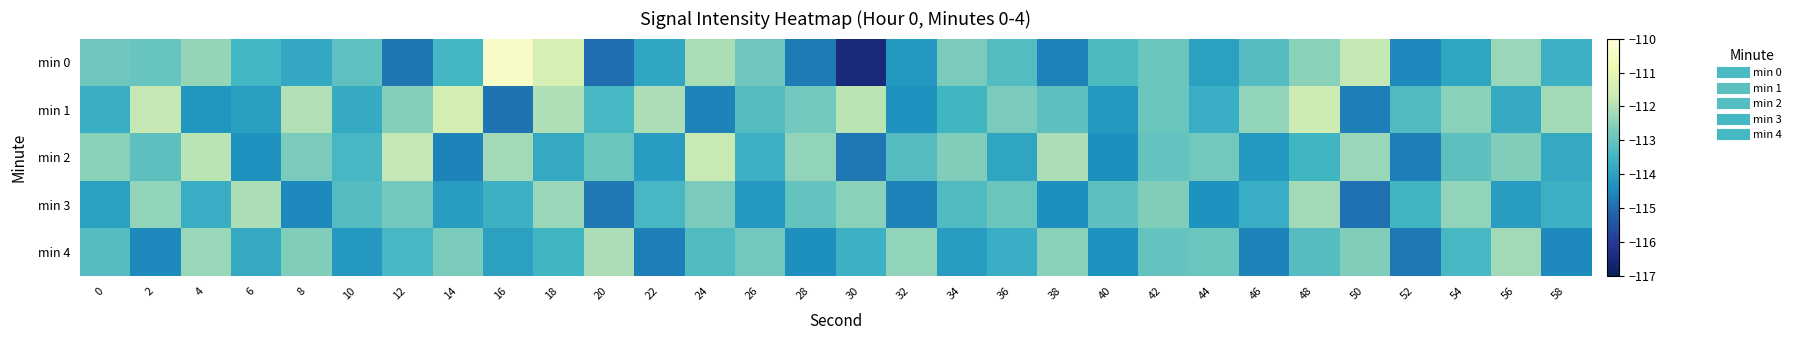

Reading left to right, extract all data points from this chart.

min 0: 0=-112.8	2=-112.9	4=-112.4	6=-113.5	8=-113.8	10=-113.1	12=-114.8	14=-113.5	16=-110.4	18=-111.4	20=-115.0	22=-113.9	24=-112.1	26=-112.8	28=-114.8	30=-116.5	32=-114.2	34=-112.7	36=-113.2	38=-114.6	40=-113.3	42=-112.9	44=-114.0	46=-113.2	48=-112.5	50=-111.8	52=-114.5	54=-113.9	56=-112.3	58=-113.6
min 1: 0=-113.7	2=-111.8	4=-114.2	6=-114.0	8=-112.0	10=-113.8	12=-112.6	14=-111.5	16=-114.9	18=-112.0	20=-113.4	22=-112.1	24=-114.6	26=-113.2	28=-112.8	30=-111.9	32=-114.3	34=-113.5	36=-112.7	38=-113.1	40=-114.2	42=-112.9	44=-113.7	46=-112.4	48=-111.6	50=-114.7	52=-113.3	54=-112.5	56=-113.8	58=-112.2
min 2: 0=-112.5	2=-113.1	4=-111.9	6=-114.3	8=-112.7	10=-113.4	12=-111.8	14=-114.6	16=-112.2	18=-113.8	20=-112.9	22=-114.1	24=-111.7	26=-113.6	28=-112.4	30=-114.8	32=-113.2	34=-112.6	36=-113.9	38=-112.1	40=-114.4	42=-113.0	44=-112.8	46=-114.2	48=-113.5	50=-112.3	52=-114.7	54=-113.1	56=-112.6	58=-113.8
min 3: 0=-114.0	2=-112.4	4=-113.7	6=-112.1	8=-114.5	10=-113.2	12=-112.8	14=-114.1	16=-113.6	18=-112.3	20=-114.8	22=-113.4	24=-112.7	26=-114.2	28=-113.0	30=-112.5	32=-114.6	34=-113.3	36=-112.9	38=-114.4	40=-113.1	42=-112.6	44=-114.3	46=-113.7	48=-112.2	50=-114.9	52=-113.5	54=-112.4	56=-114.1	58=-113.6
min 4: 0=-113.2	2=-114.5	4=-112.3	6=-113.8	8=-112.6	10=-114.2	12=-113.4	14=-112.7	16=-114.0	18=-113.5	20=-112.1	22=-114.7	24=-113.3	26=-112.8	28=-114.4	30=-113.6	32=-112.4	34=-114.1	36=-113.7	38=-112.5	40=-114.3	42=-113.0	44=-112.9	46=-114.6	48=-113.2	50=-112.6	52=-114.8	54=-113.4	56=-112.2	58=-114.5